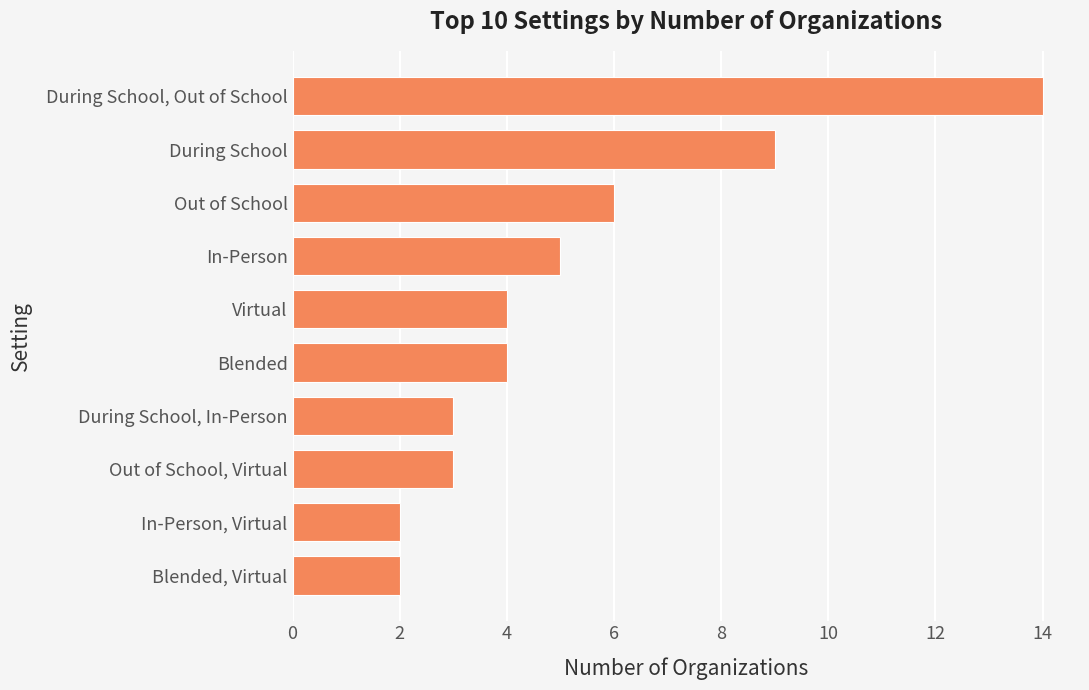

The chart shows a value of 2 at In-Person, Virtual. True or false?

True